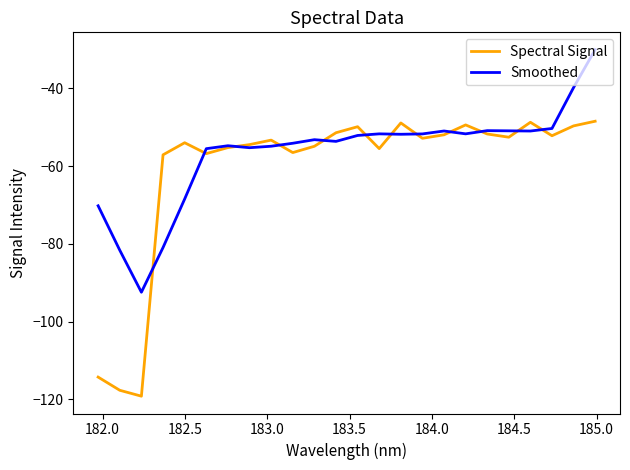

Which series has the widest spread of values?

Spectral Signal